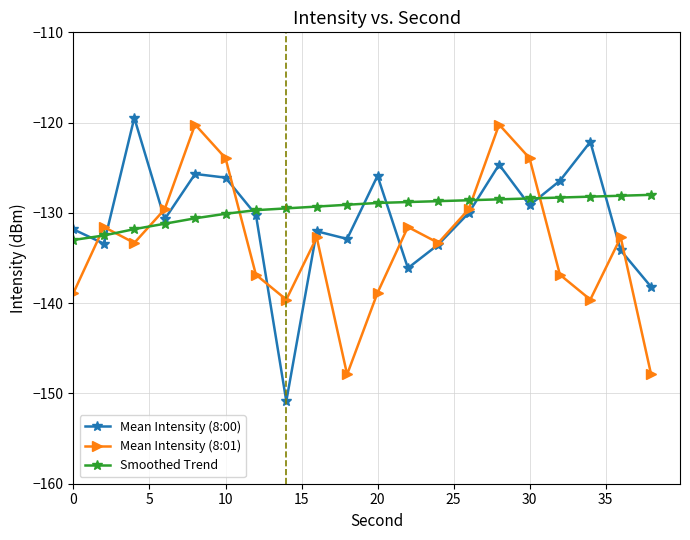

Which series has the widest spread of values?

Mean Intensity (8:00)